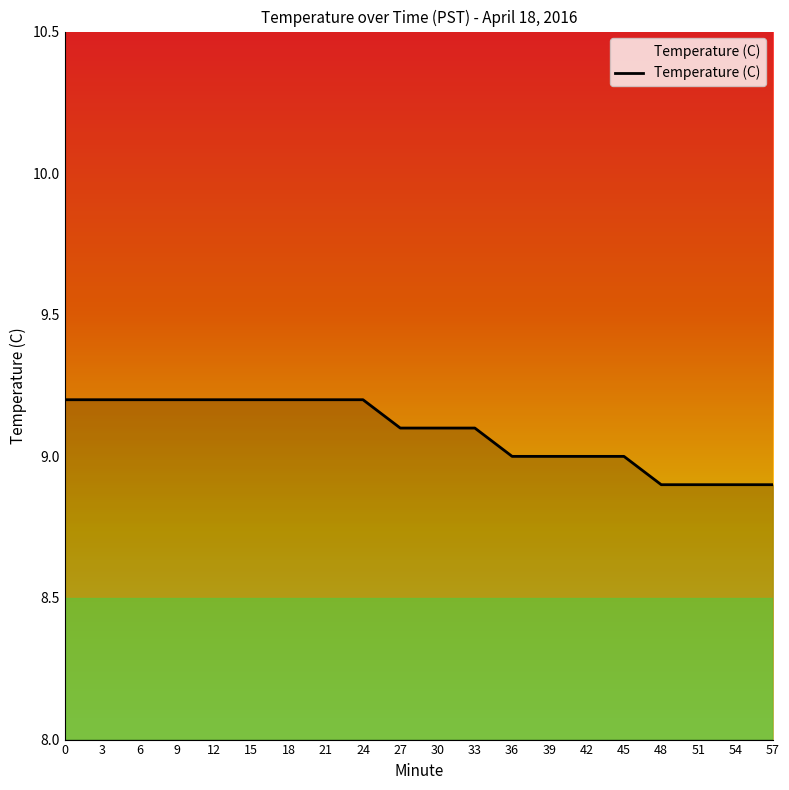

Reading left to right, what are all the values shown in this chart?

9.2	9.2	9.2	9.2	9.2	9.2	9.2	9.2	9.2	9.1	9.1	9.1	9.0	9.0	9.0	9.0	8.9	8.9	8.9	8.9